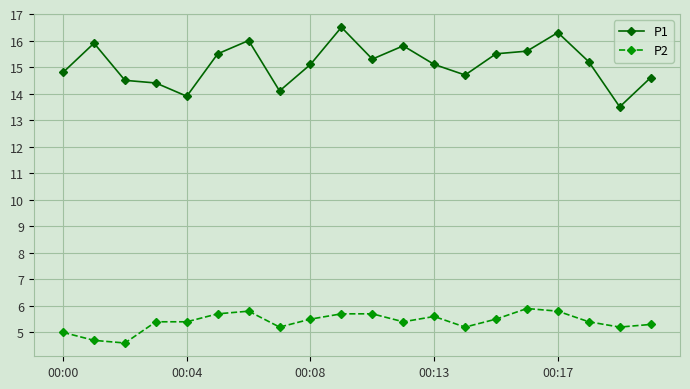

True or false: P1 and P2 intersect in this chart.

False